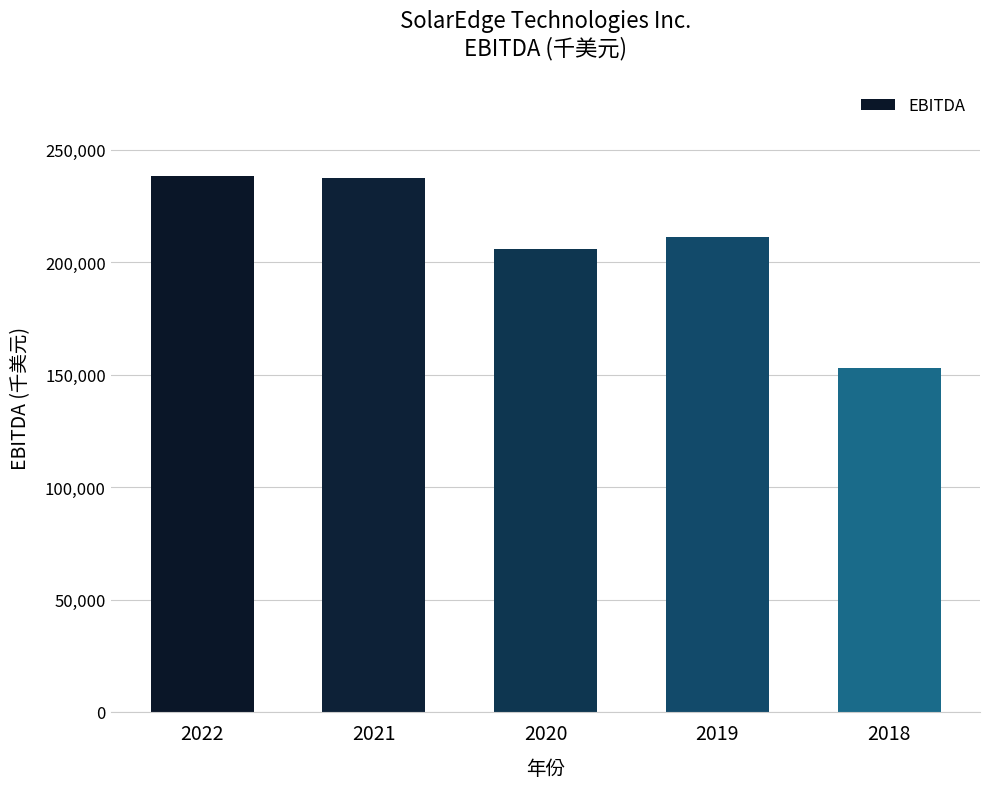

What is the smallest value displayed?

152953